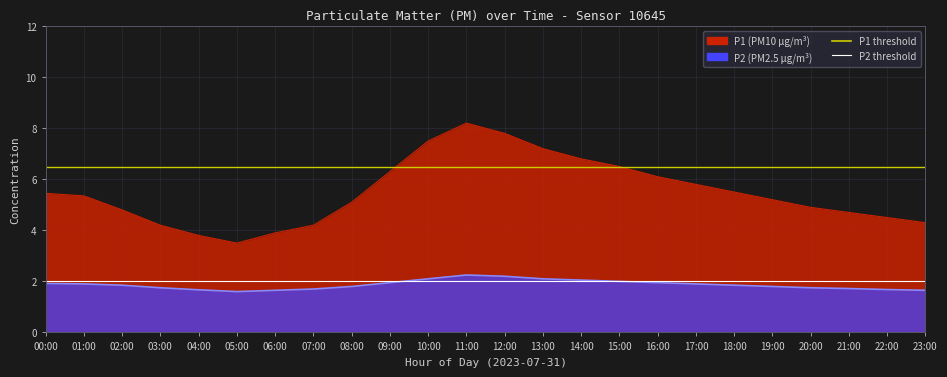

Which series has the largest total across all categories?

P1 threshold (6.5)